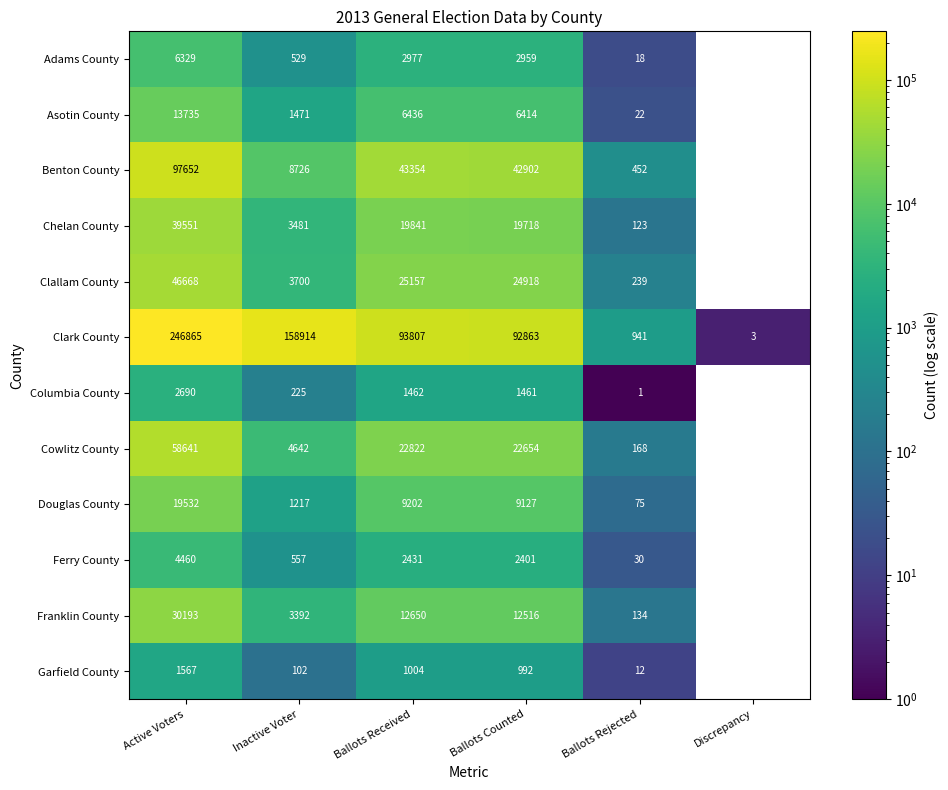

What is the sum of the Clallam County values at Active Voters and Ballots Counted?

71586